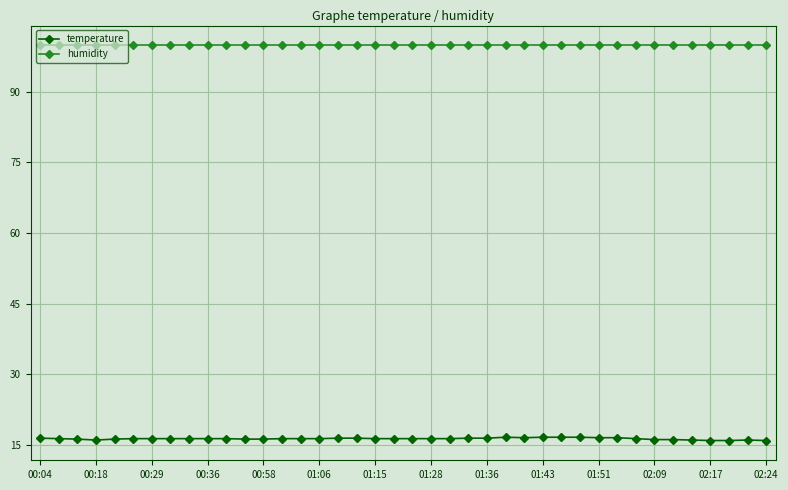

What is the maximum value shown in the chart?

99.9